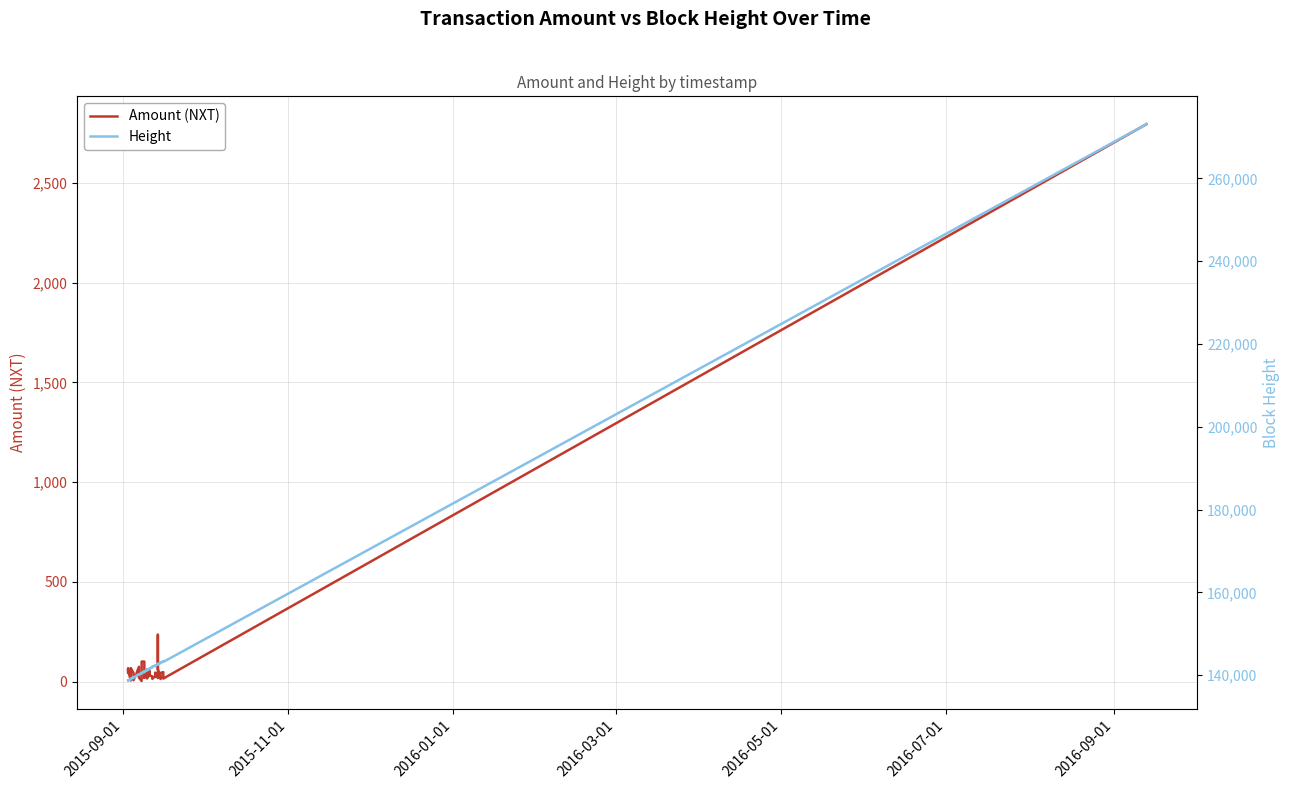

What is the value of the Height point at the 25th from the left?

141601.0